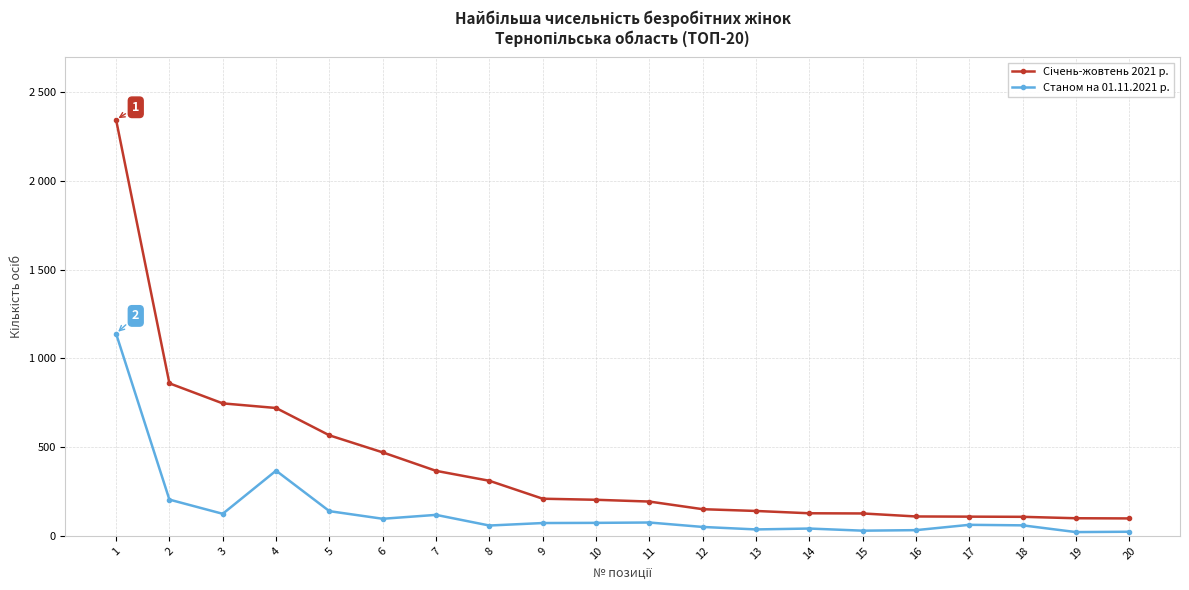

Is this an area chart (filled region under the line)?

No